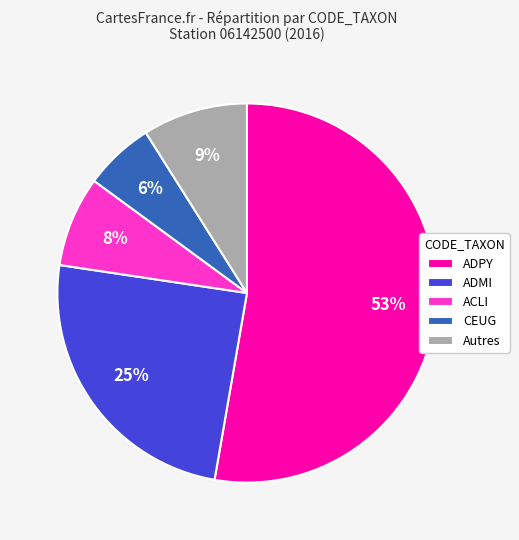

The Autres slice represents 1% of the pie. True or false?

False